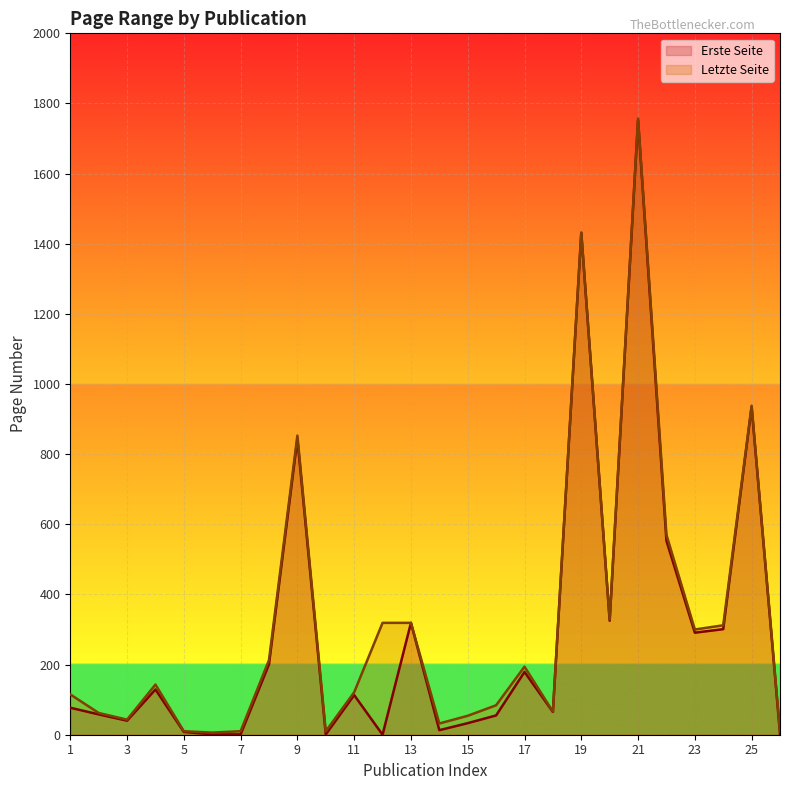

Rank the series at 5 from highest to lowest value.

Letzte Seite, Erste Seite